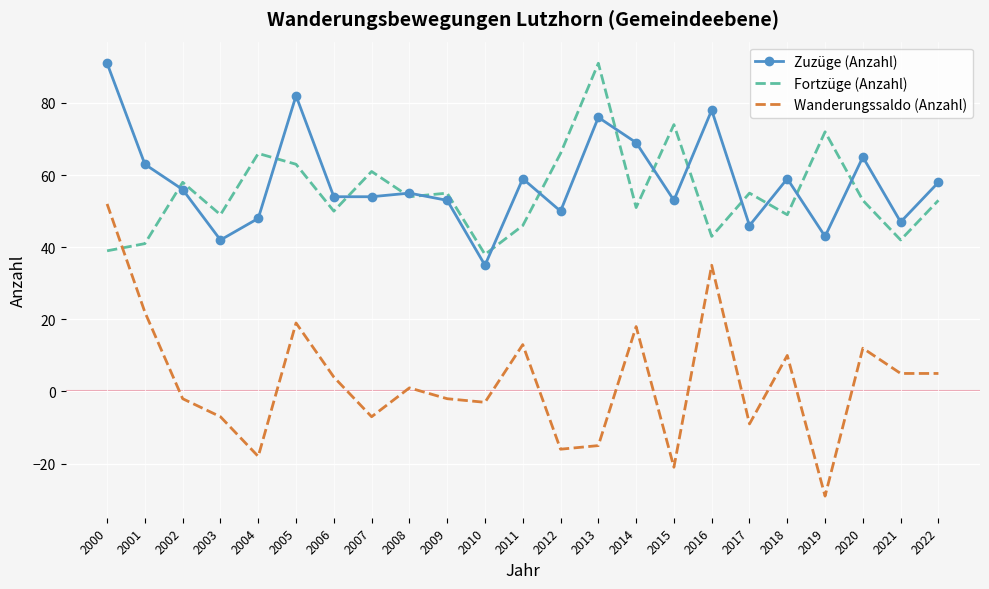

Rank the series at 2004 from lowest to highest value.

Wanderungssaldo (Anzahl), Zuzüge (Anzahl), Fortzüge (Anzahl)